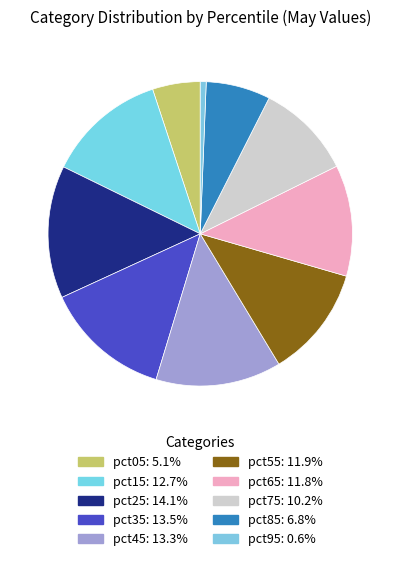

What percentage is the pct55 slice, to the nearest percent?

12%